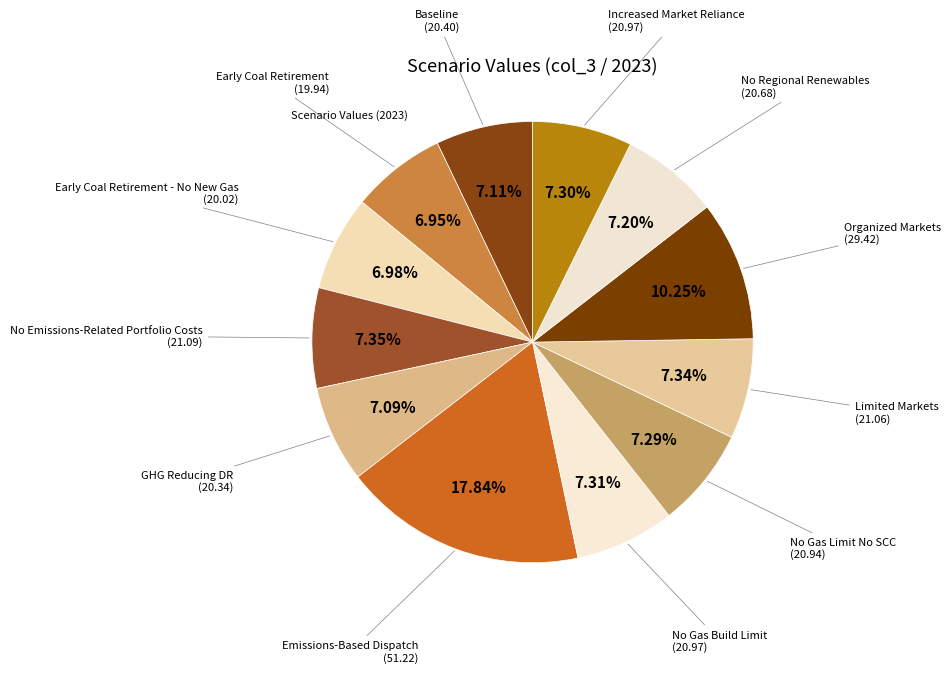

How many segments does this pie chart have?

12